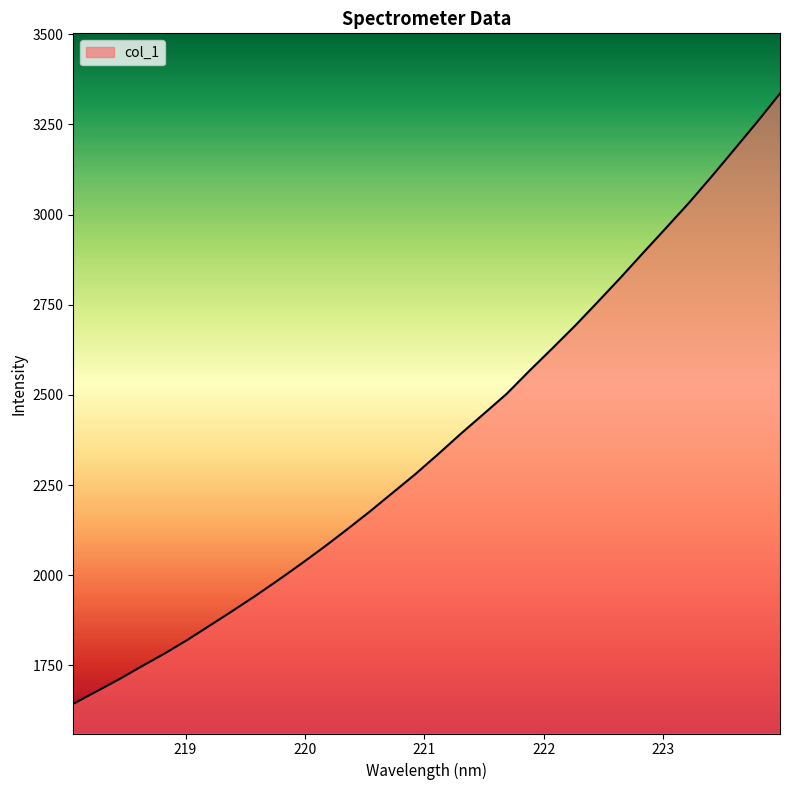

What is the greatest value displayed?

3335.8